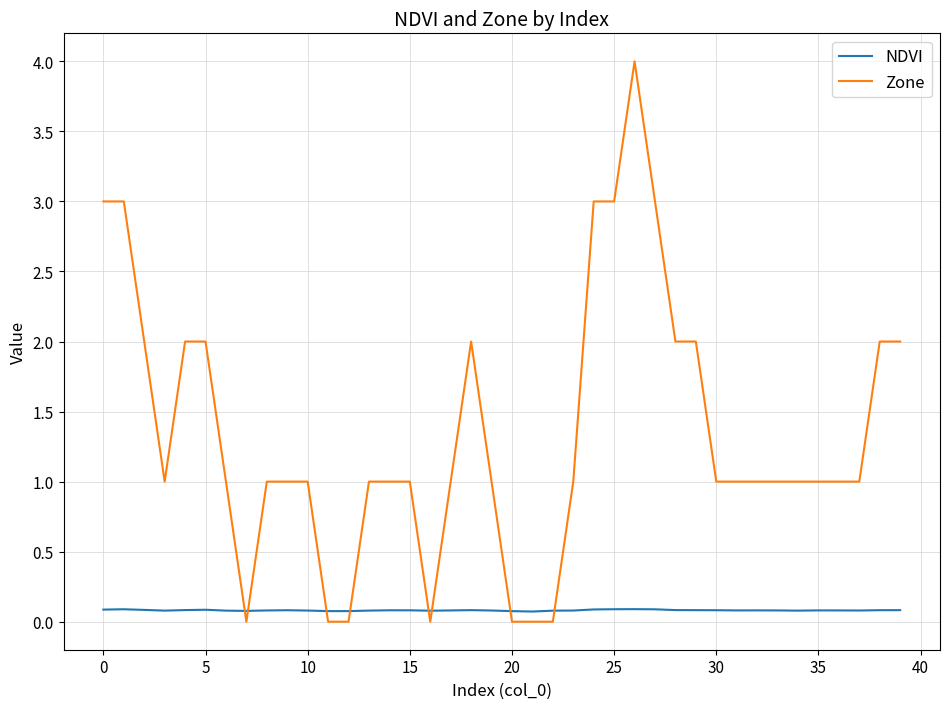

What are all the series names shown in the legend?

NDVI, Zone